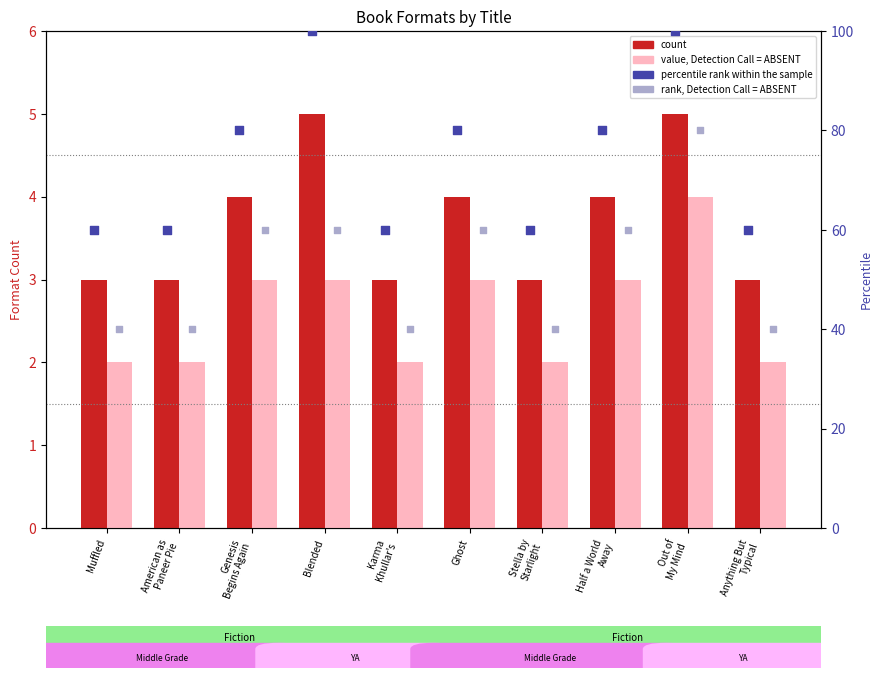

Is the value of value, Detection Call = ABSENT at Karma
Khullar's greater than the value of rank, Detection Call = ABSENT at Ghost?

No